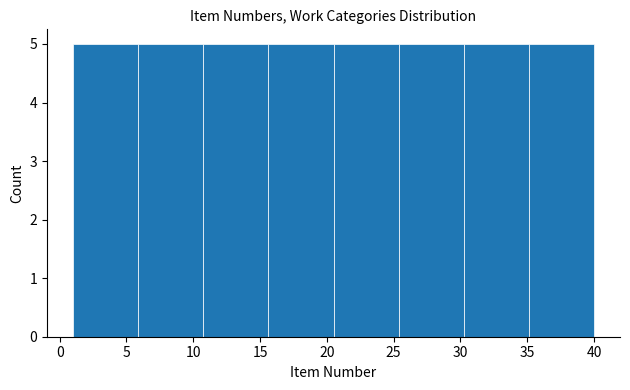

How tall is the bar that spans 25.5 to 30.5 on the x-axis? Neither the bar edges nor the heights are printed on the chart, so give them approximately, as read against the axes.

5